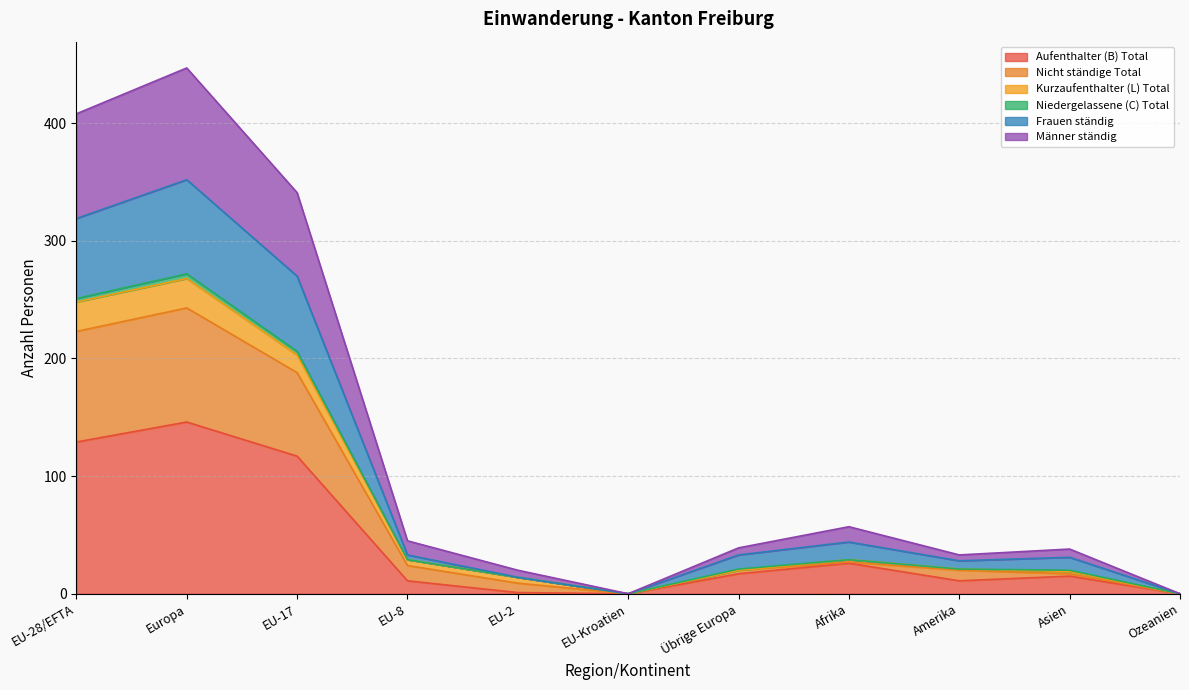

Is the value of Frauen ständig at Afrika greater than the value of Nicht ständige Total at Europa?

No